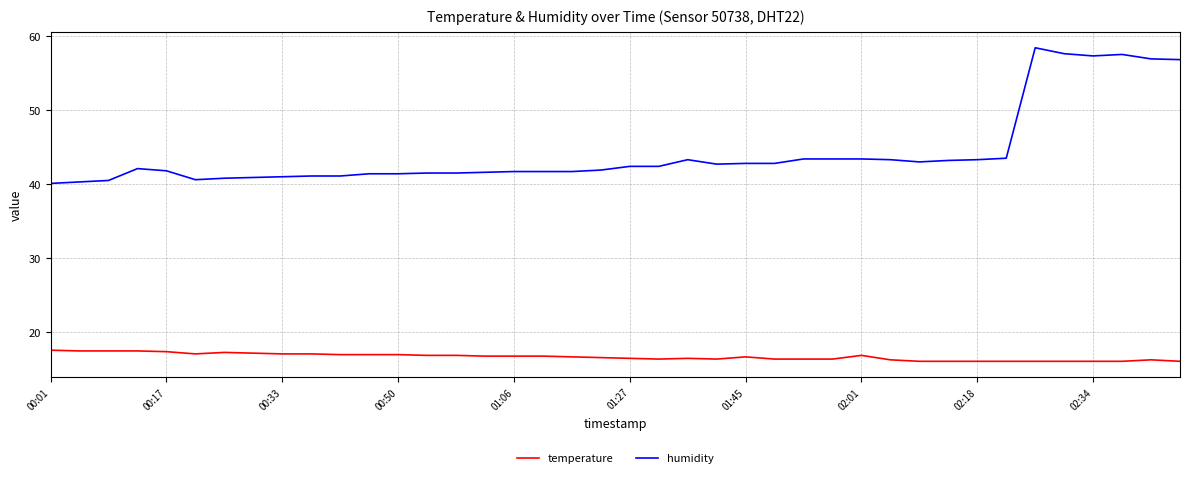

What is the maximum value for humidity?

58.4